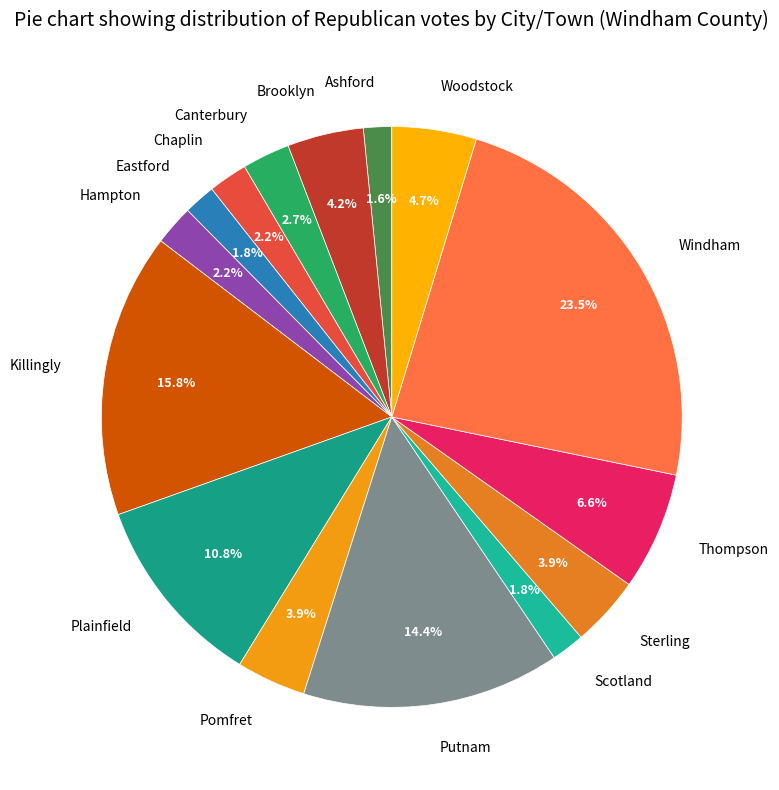

True or false: Eastford accounts for 7% of the total.

False